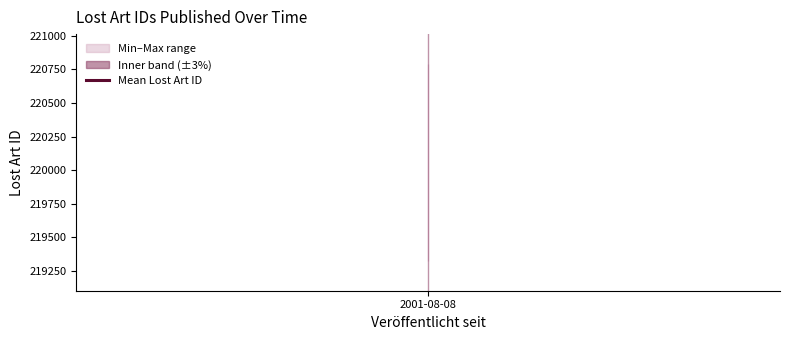

At which label does the data first exceed 219344?

2001-08-08